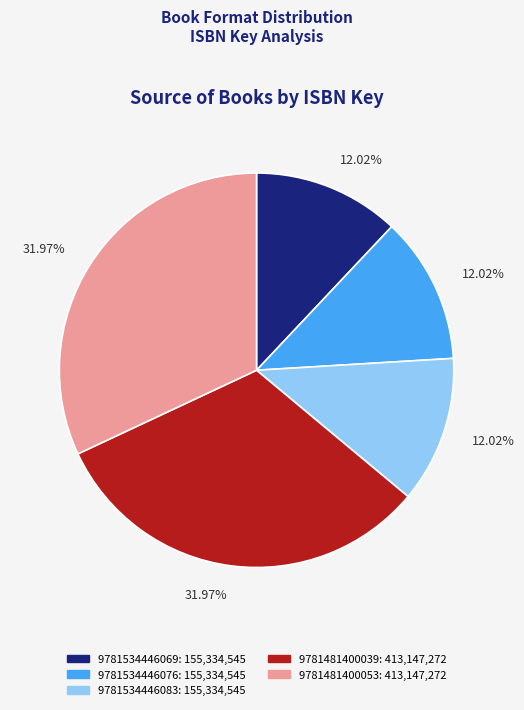

How many segments does this pie chart have?

5